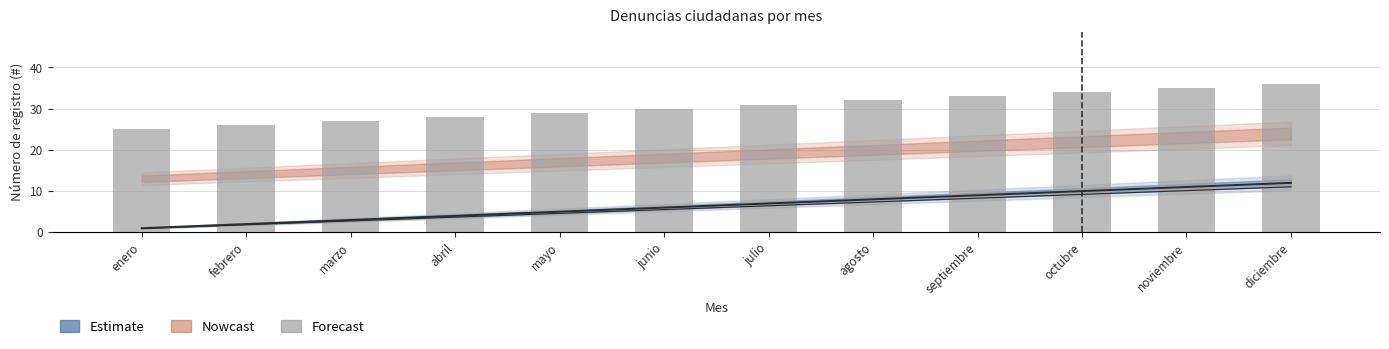

At which label is the value closest to 30?

junio